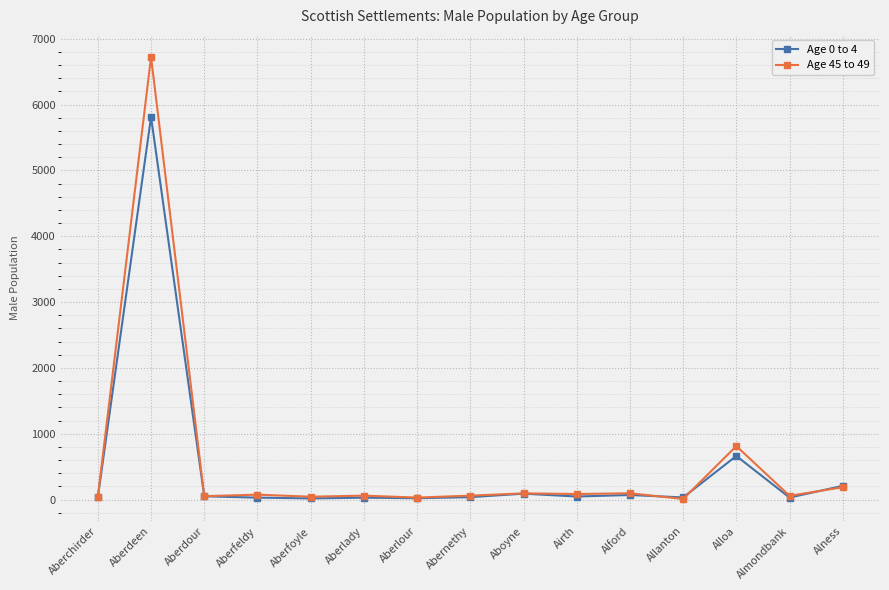

Where is Age 45 to 49 nearest to the value 3367?

Alloa